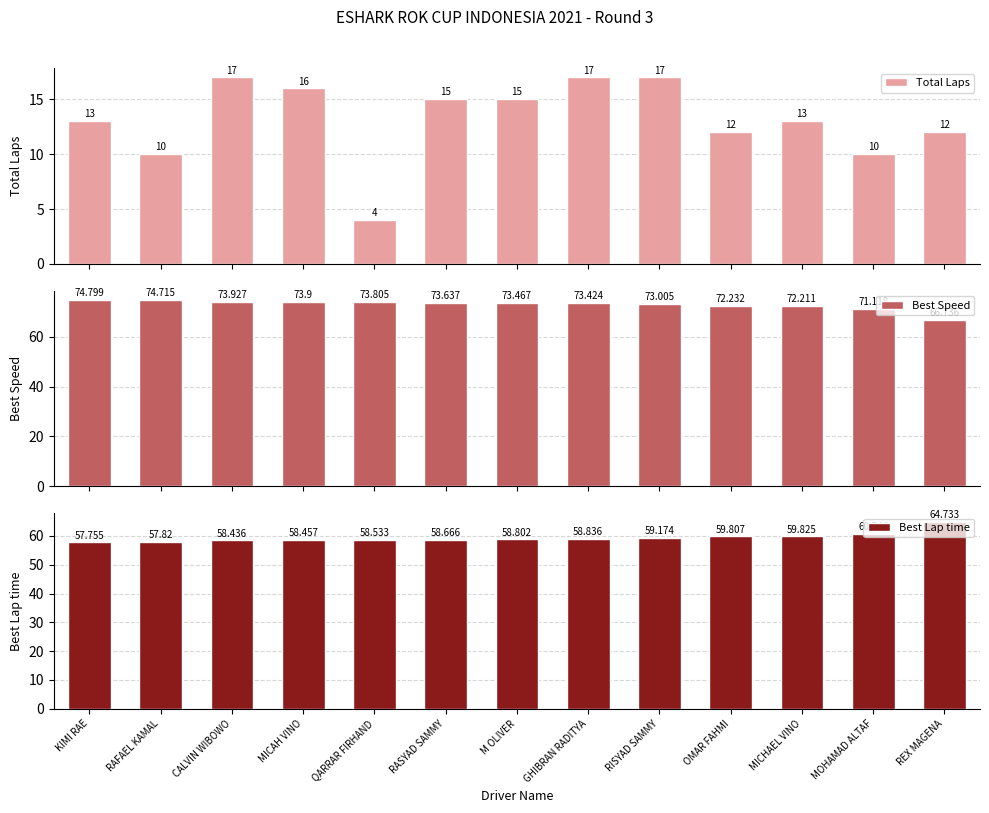

What is the difference between the Total Laps values at CALVIN WIBOWO and OMAR FAHMI?

5.0